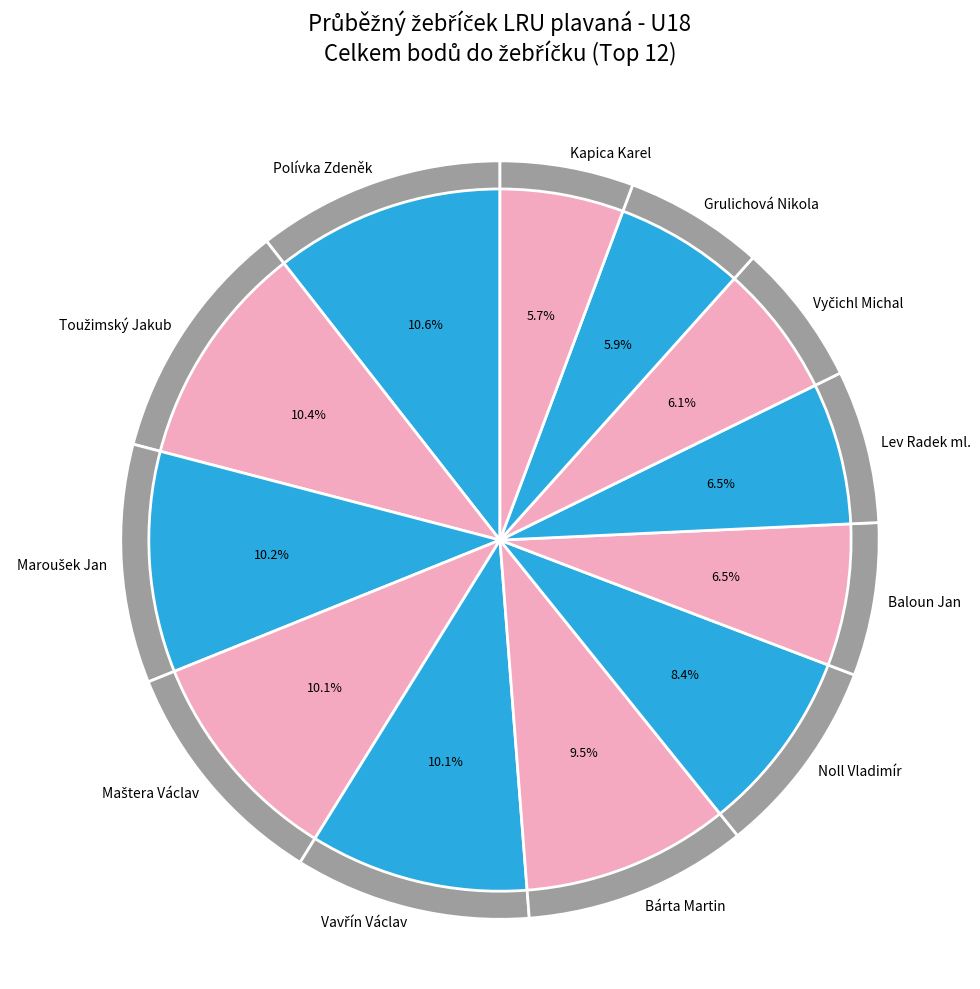

Is there any slice that represents more than half of the pie?

No